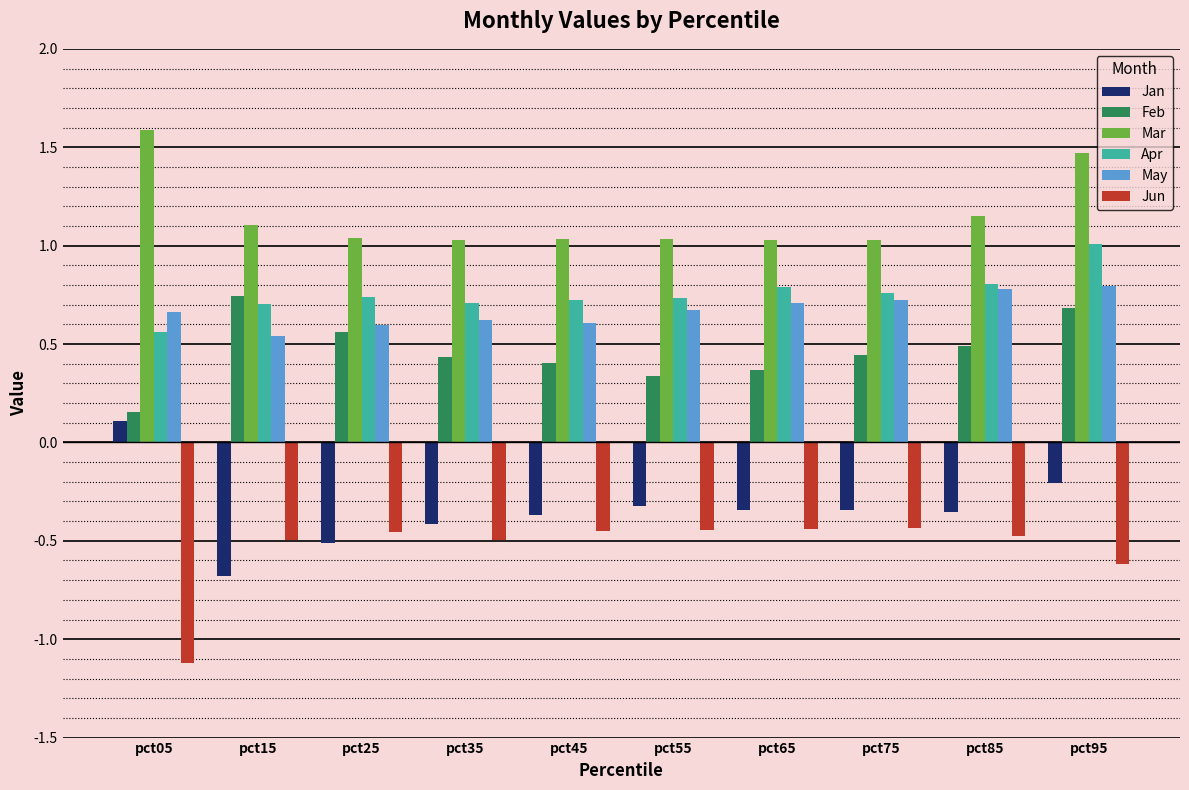

Which category has the highest value in the Feb series?

pct15